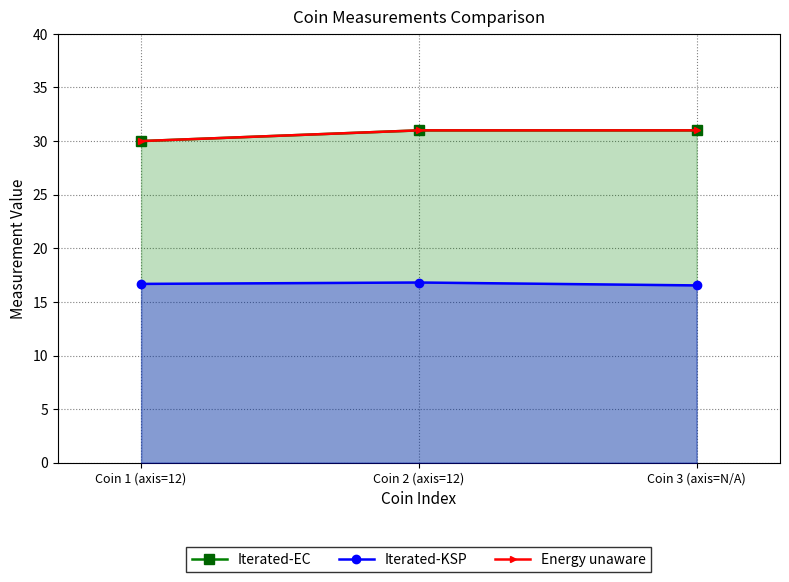

What are all the series names shown in the legend?

Iterated-EC, Iterated-KSP, Energy unaware